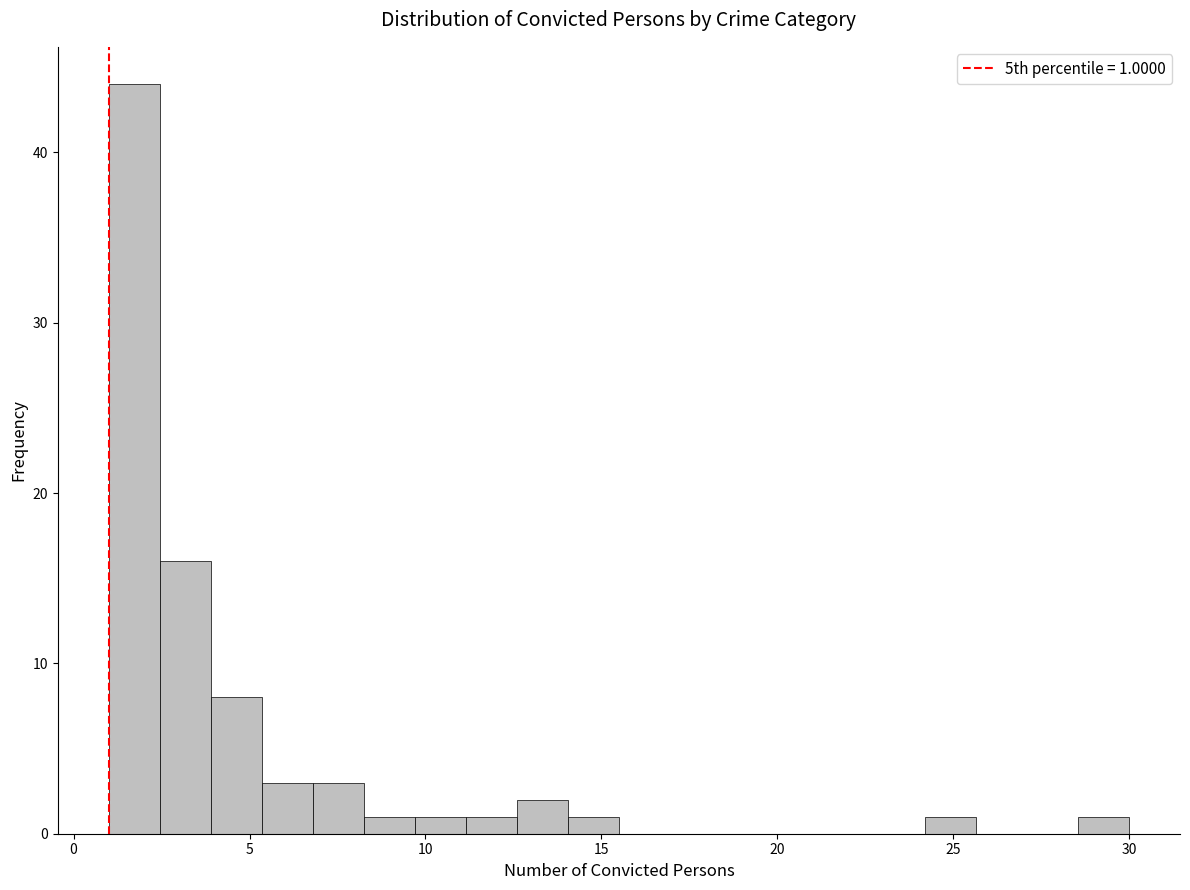

Read against the x-axis, roughly where is the centre of the tallest bar?

1.5